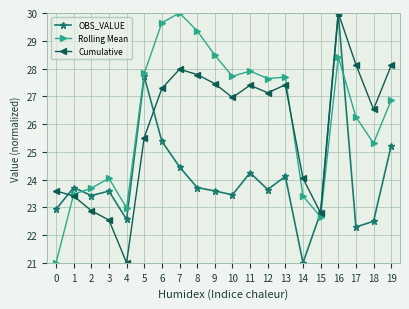

Which category has the highest value in the Rolling Mean series?

7